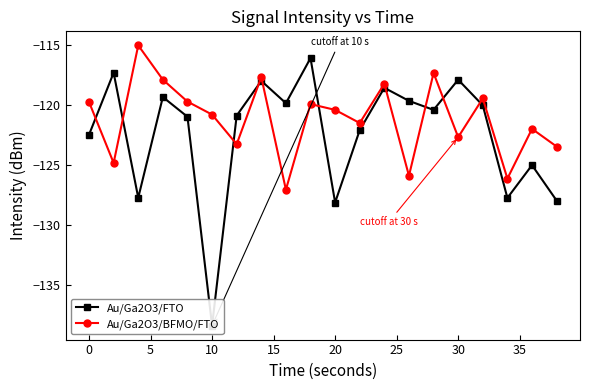

How many series are shown in this chart?

2